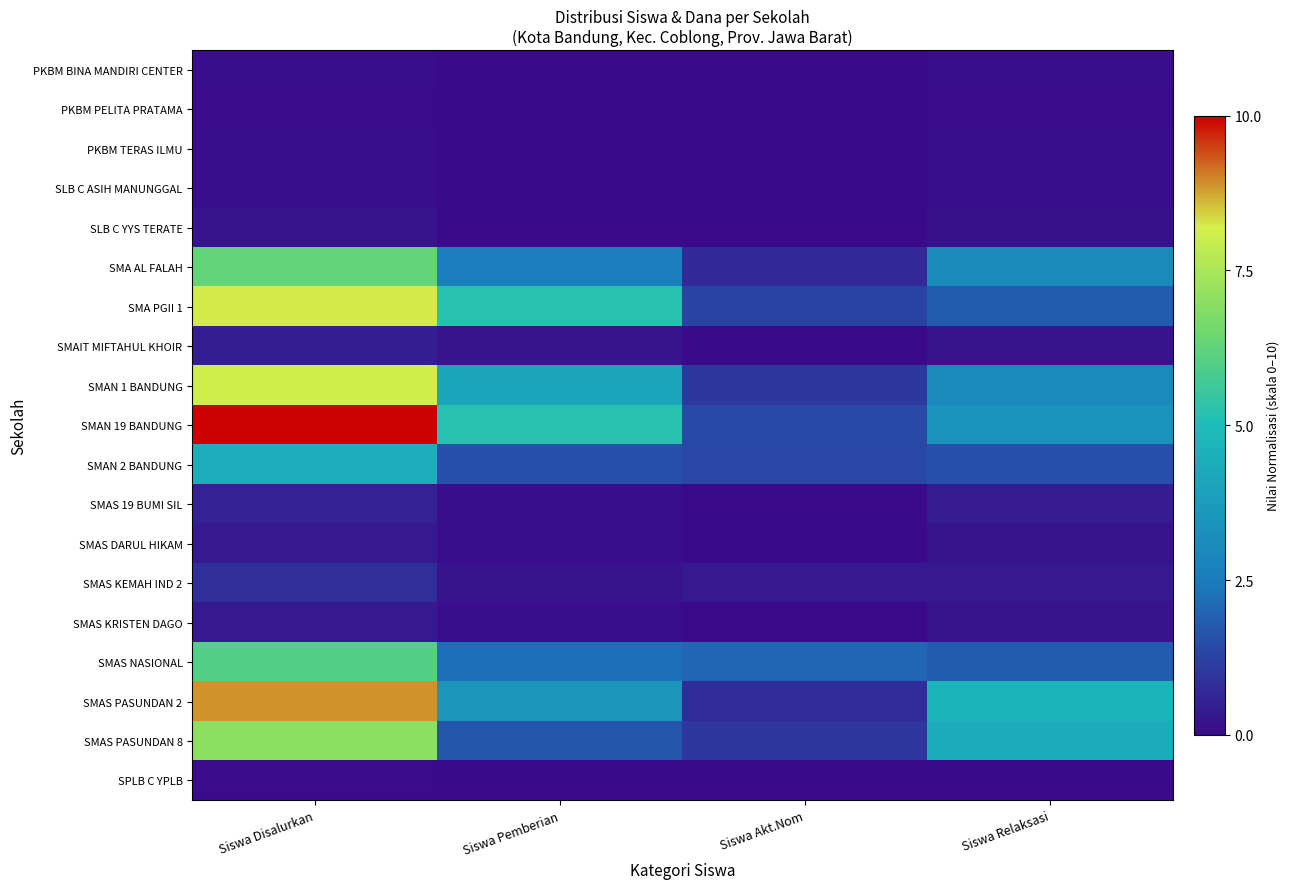

At how many categories does at least one series exceed 1?

4